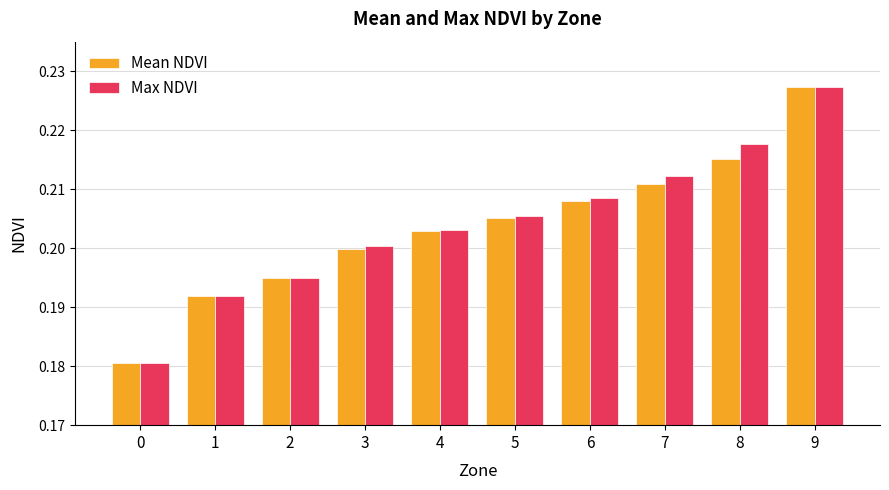

How many Max NDVI values are between 0 and 1?

10